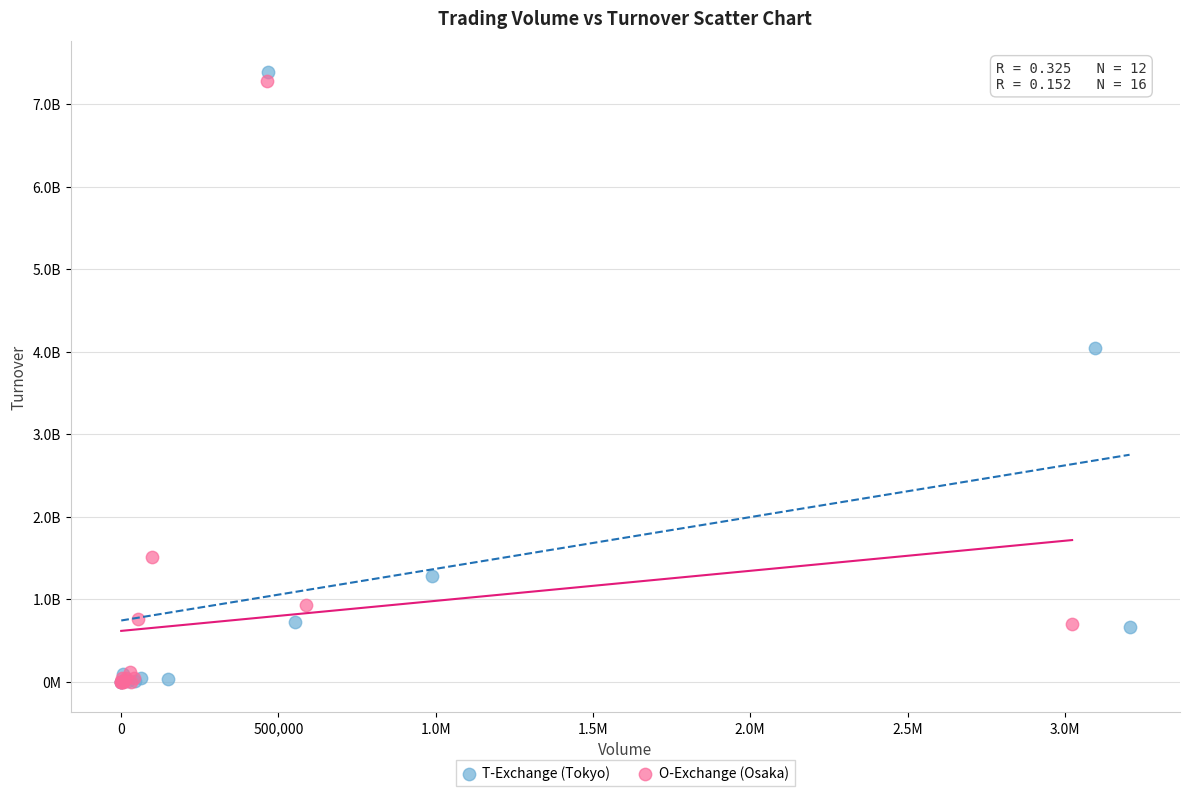

What are all the series names shown in the legend?

T-Exchange (Tokyo), O-Exchange (Osaka)